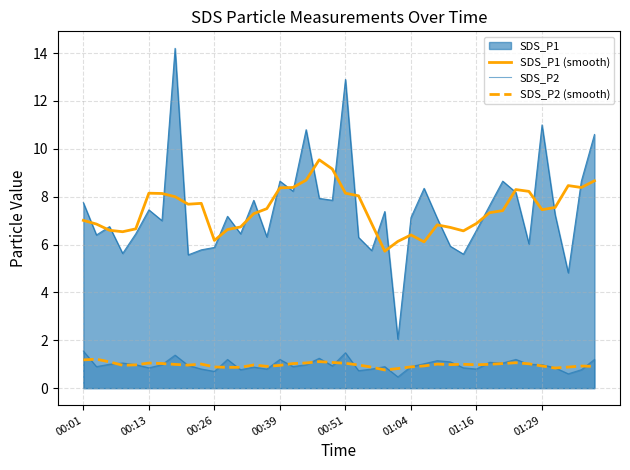

How many lines are shown in the chart?

4